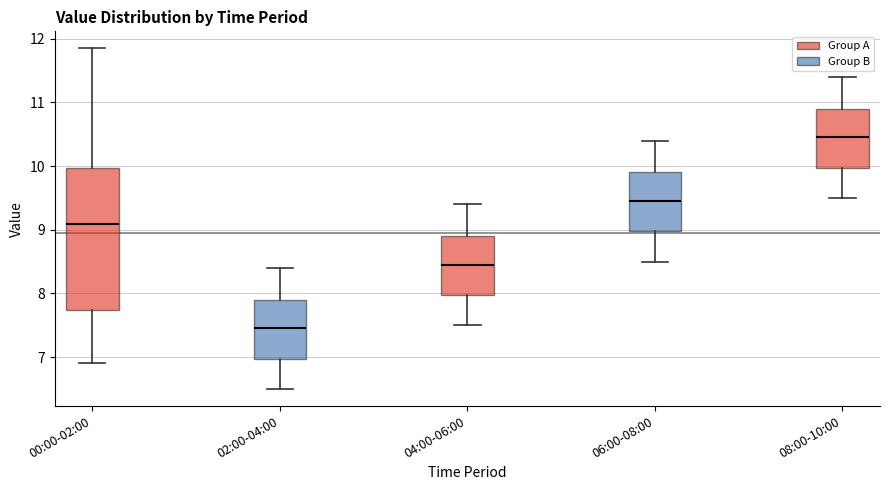

Where does the median line of the box for 00:00-02:00 sit on the y-axis? The values are not printed on the chart, so give them approximately, as read against the axis.

9.1